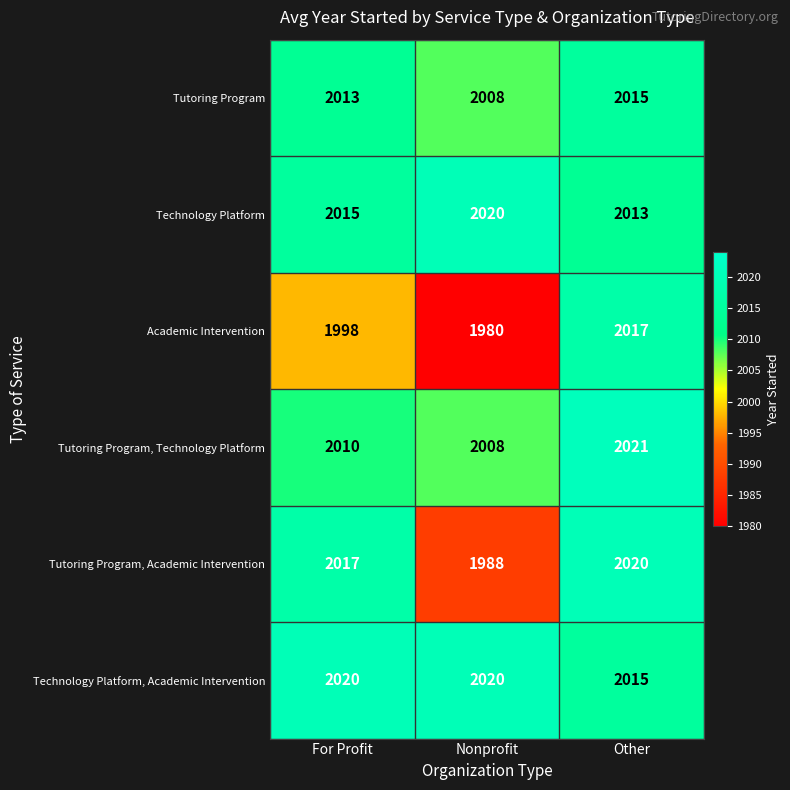

Which series has the largest total across all categories?

Technology Platform, Academic Intervention